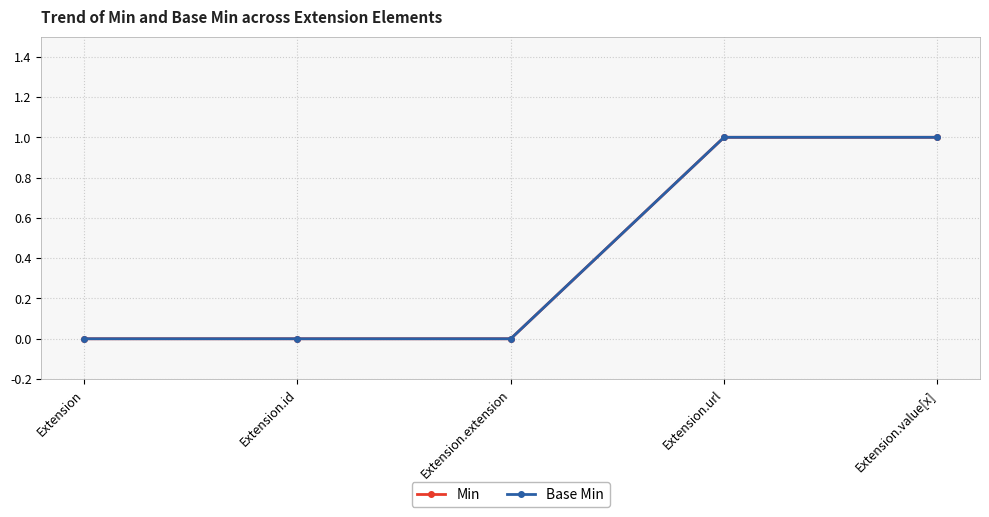

Which category has the highest value in the Min series?

Extension.url